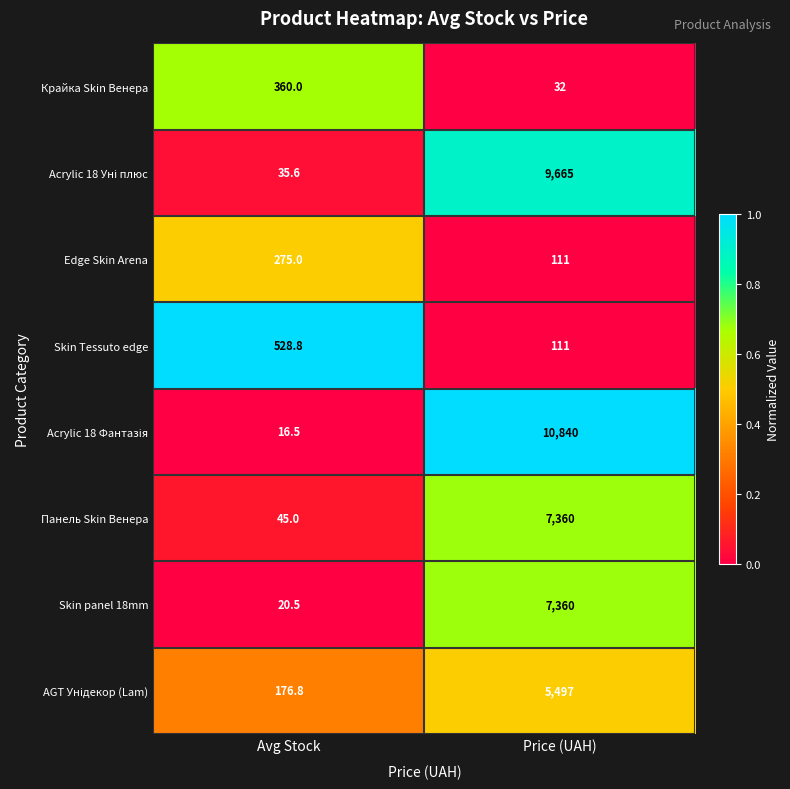

Count the number of categories in the chart.

2